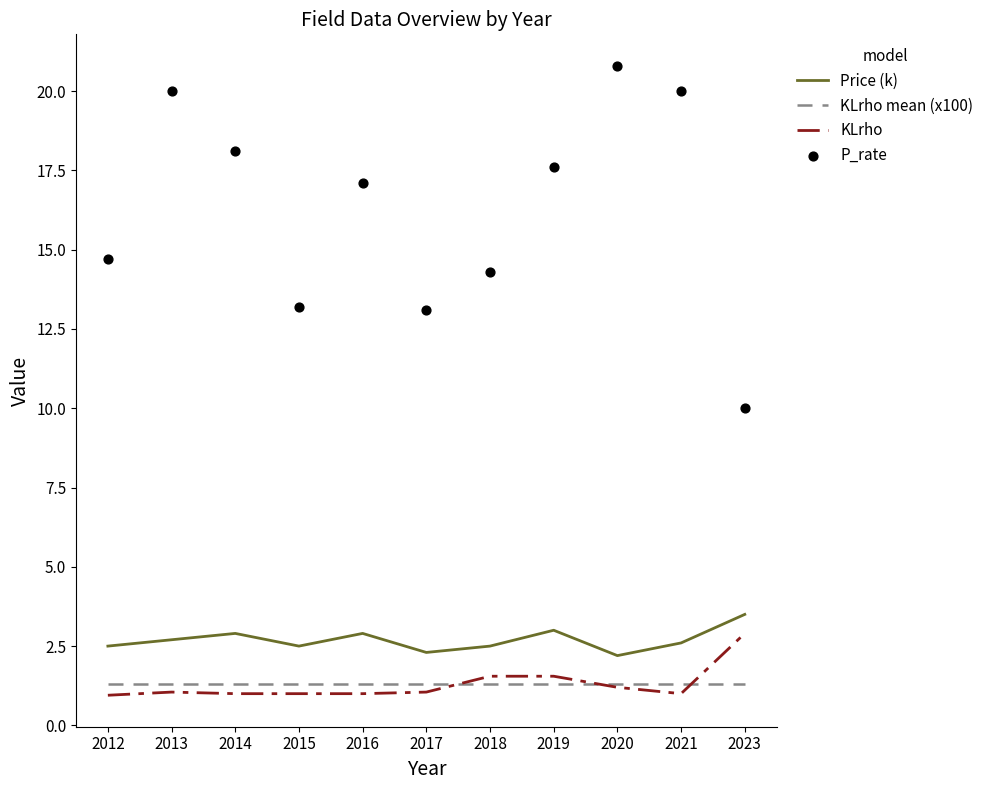

Which series reaches the maximum Y coordinate?

P_rate